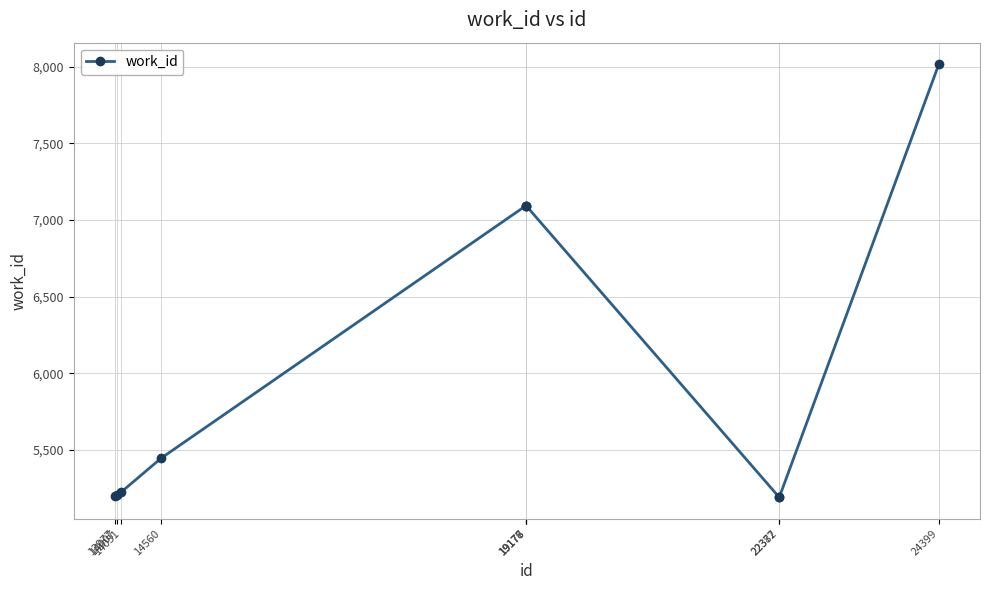

The chart shows a value of 5192 at 22377. True or false?

True